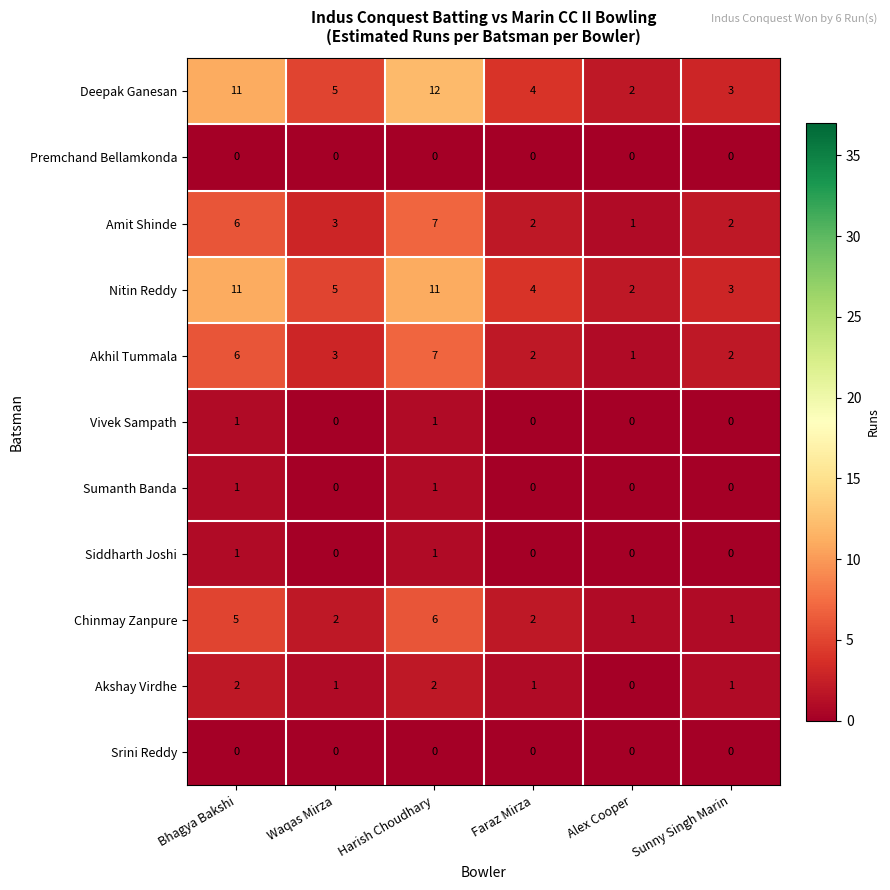

What is the spread (max minus min) of values at Waqas Mirza?

5